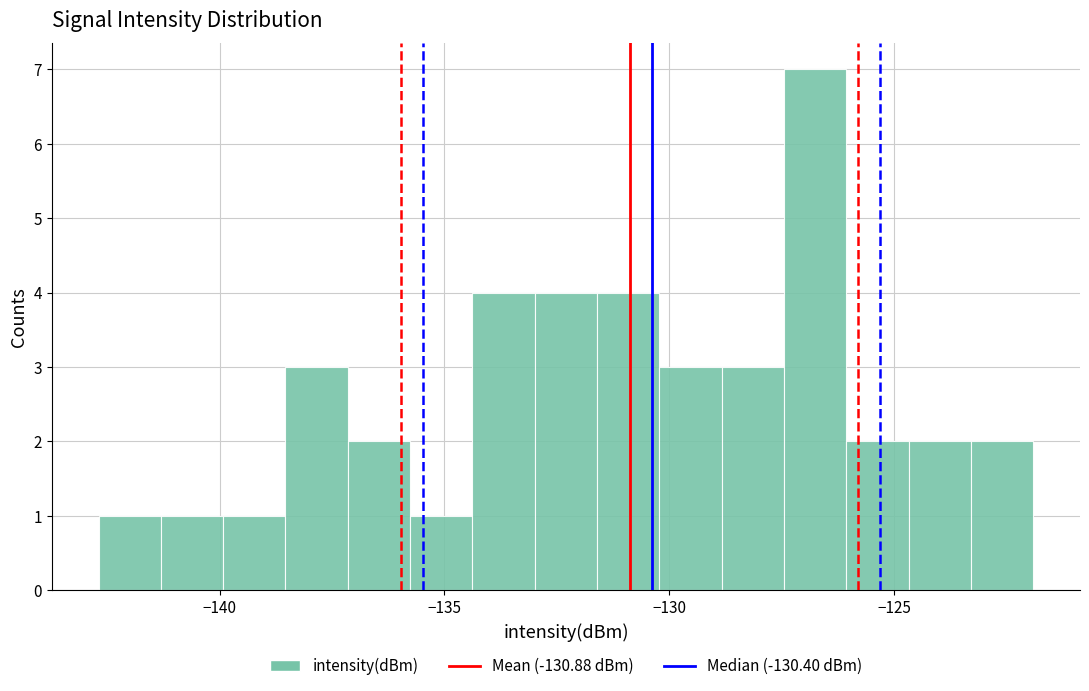

Read against the x-axis, roughly where is the centre of the tallest bar?

-127.0